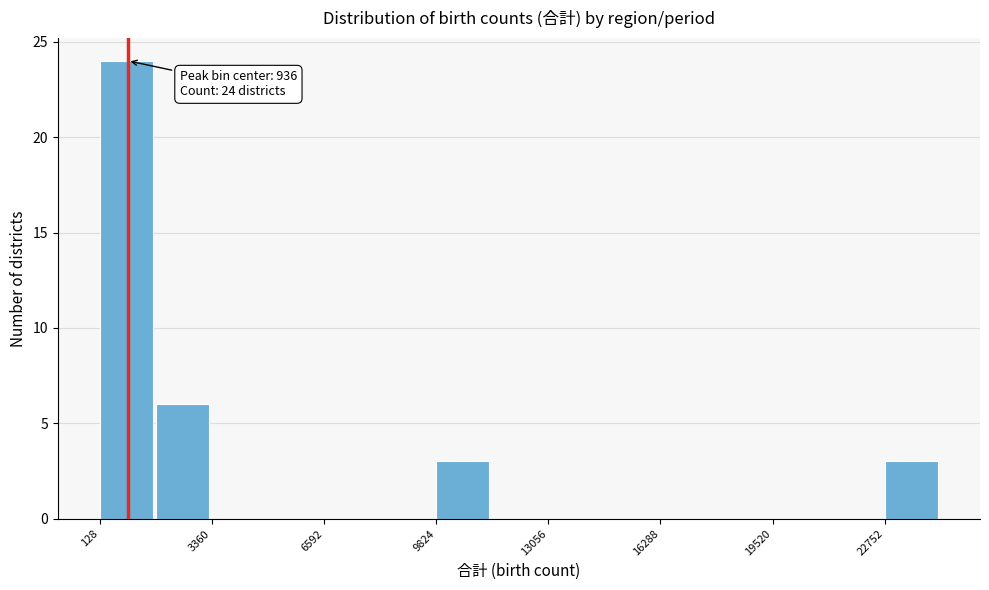

Read against the x-axis, roughly where is the centre of the tallest bar?

1000